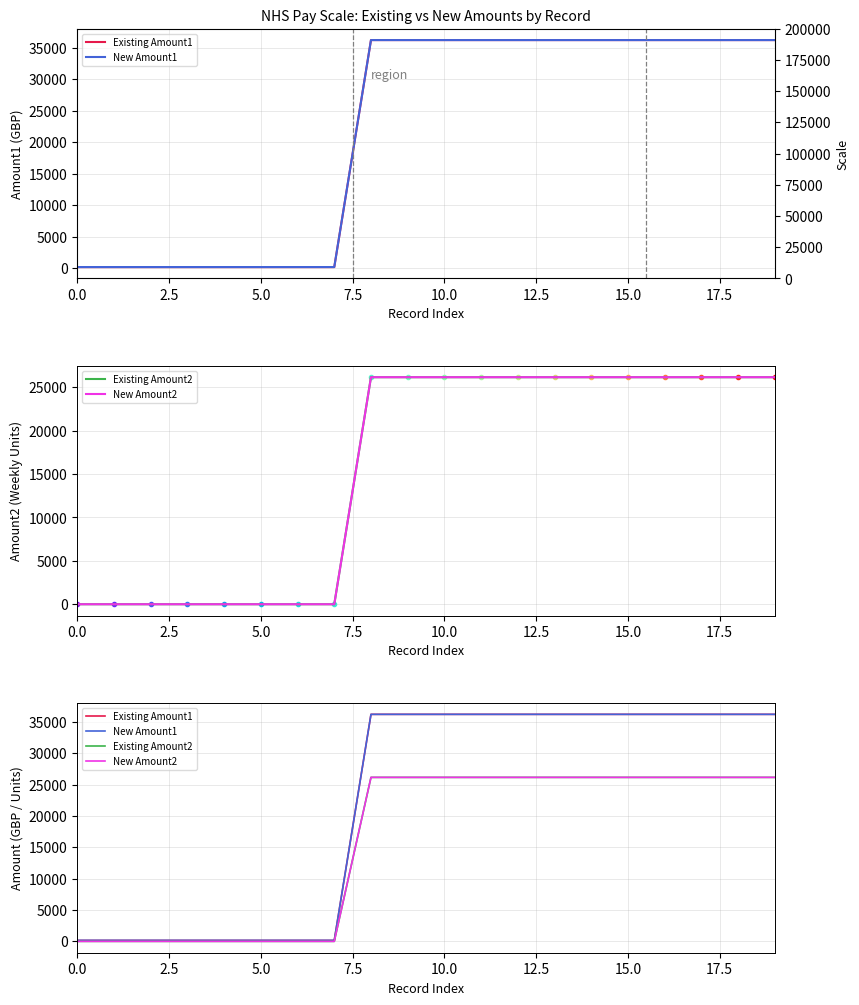

What is the difference between the maximum and minimum values in the New Amount1 series?

36030.4